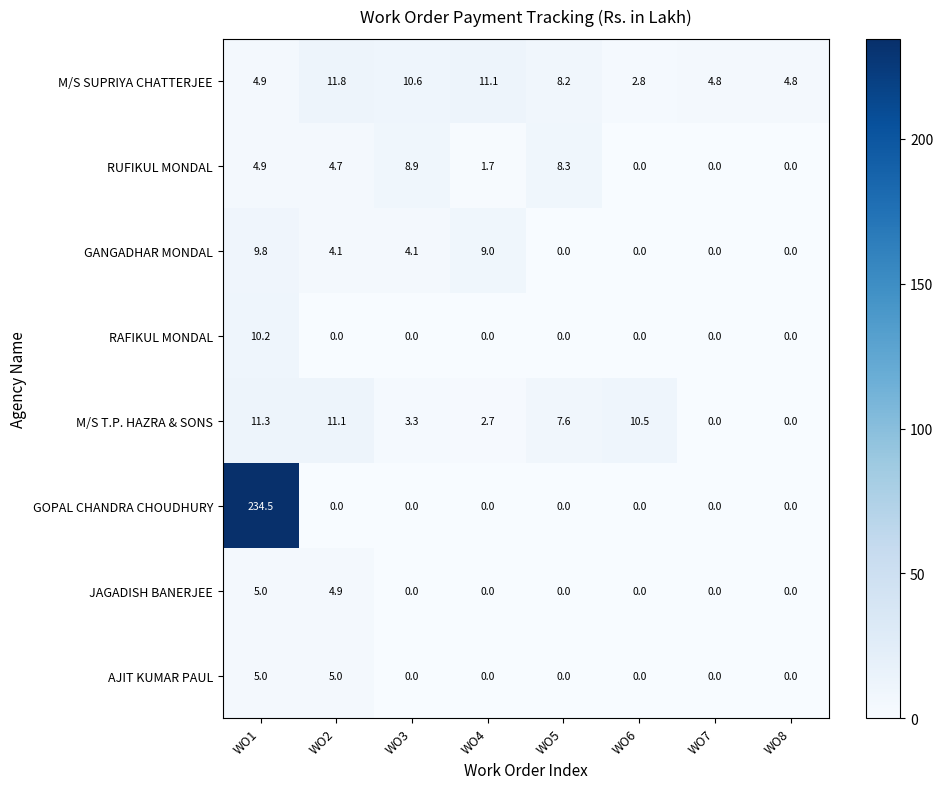

What is the difference between the highest and lowest values at WO2?

11.8